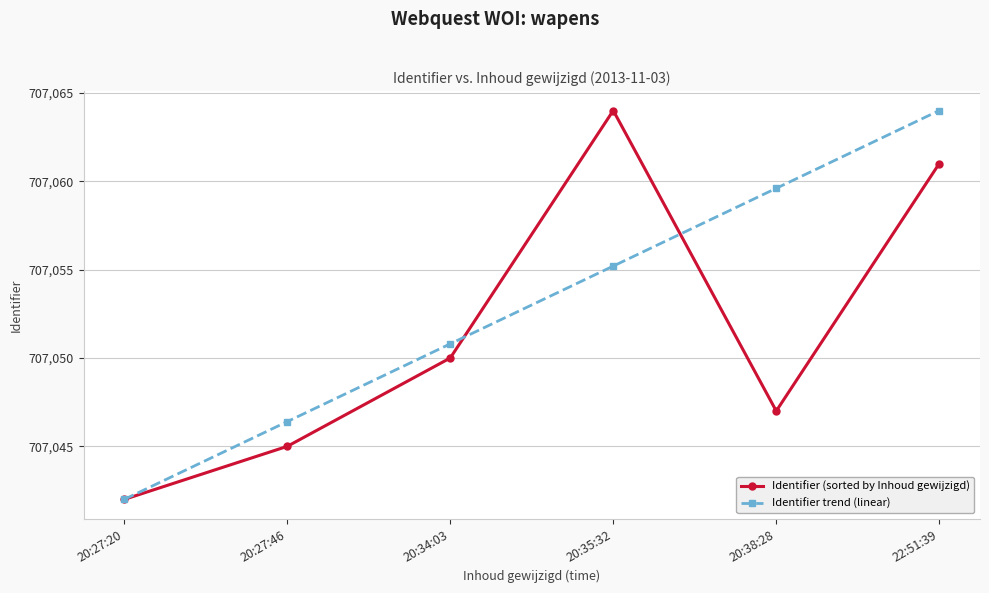

At how many categories does at least one series exceed 707054?

3